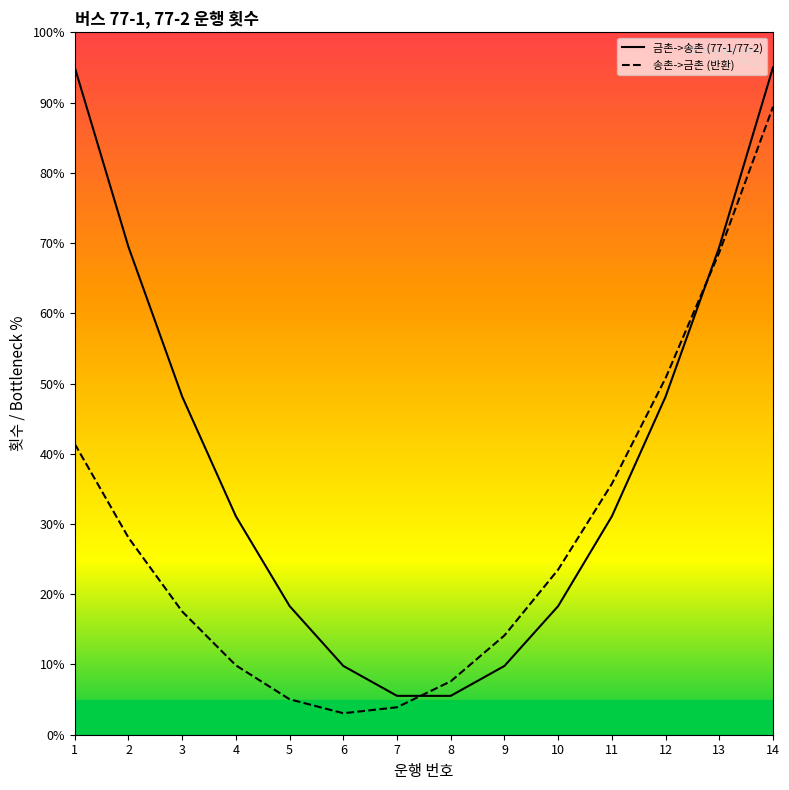

Reading left to right, transcribe all the data shown in this chart.

금촌->송촌 (77-1/77-2): 95.0	69.4	48.1	31.1	18.3	9.8	5.5	5.5	9.8	18.3	31.1	48.1	69.4	95.0
송촌->금촌 (반환): 41.4	28.1	17.5	9.9	5.0	3.1	3.9	7.6	14.1	23.5	35.7	50.8	68.7	89.4